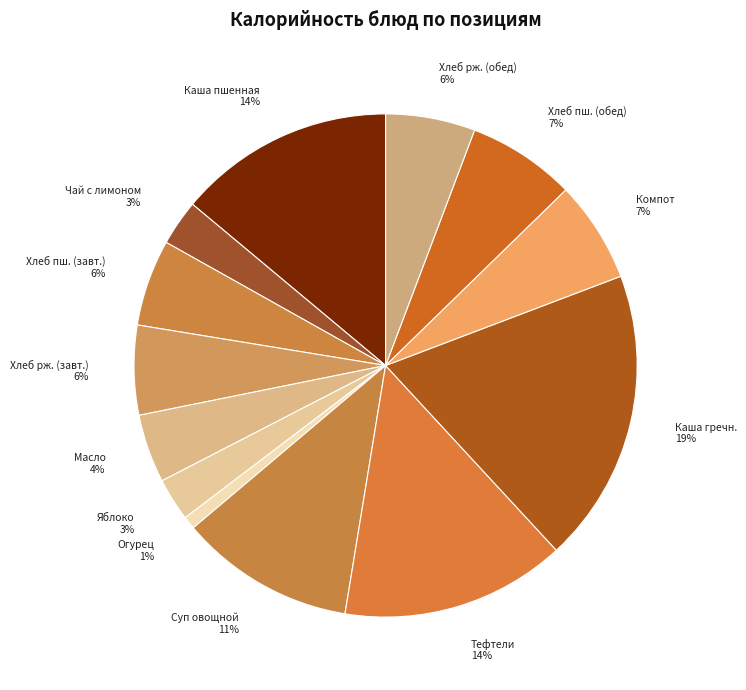

Do Чай с лимоном and Компот together represent more than half of the pie?

No